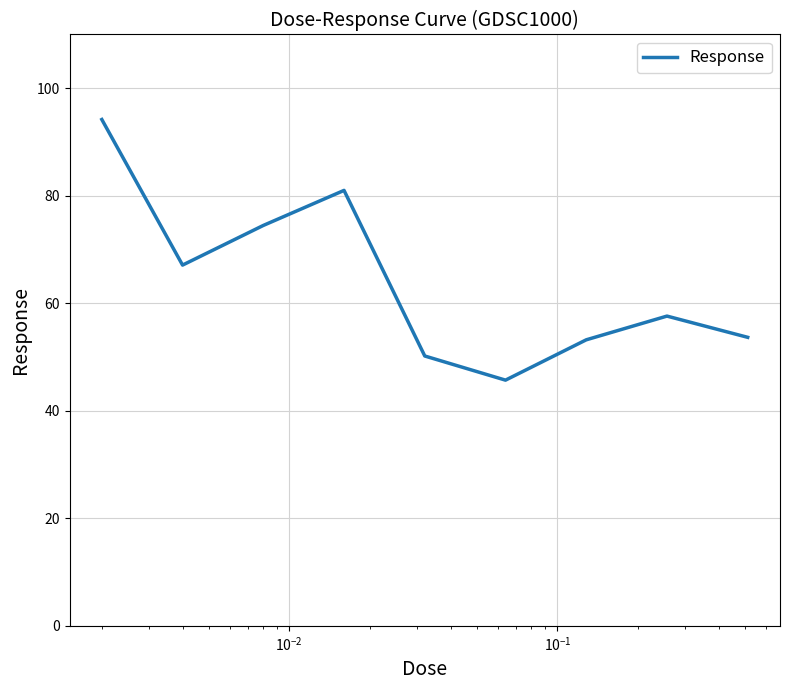

How many values are below 57?

4